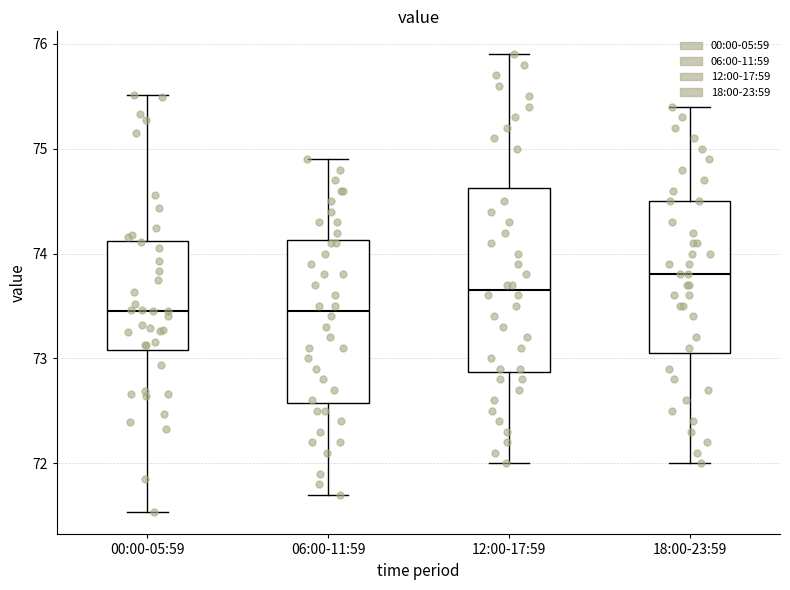

Where is the upper edge of the box for 18:00-23:59 on the y-axis? The values are not printed on the chart, so give them approximately, as read against the axis.

74.5